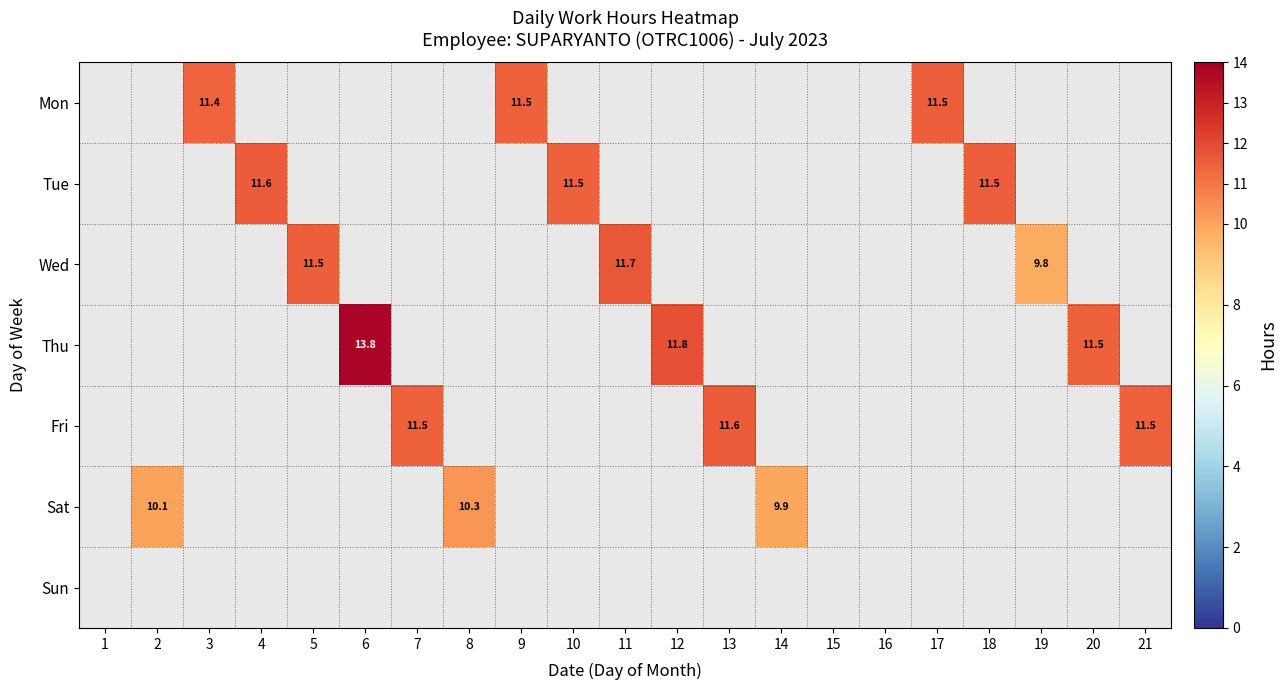

Is it true that Wed equals 15.0 at 5?

False